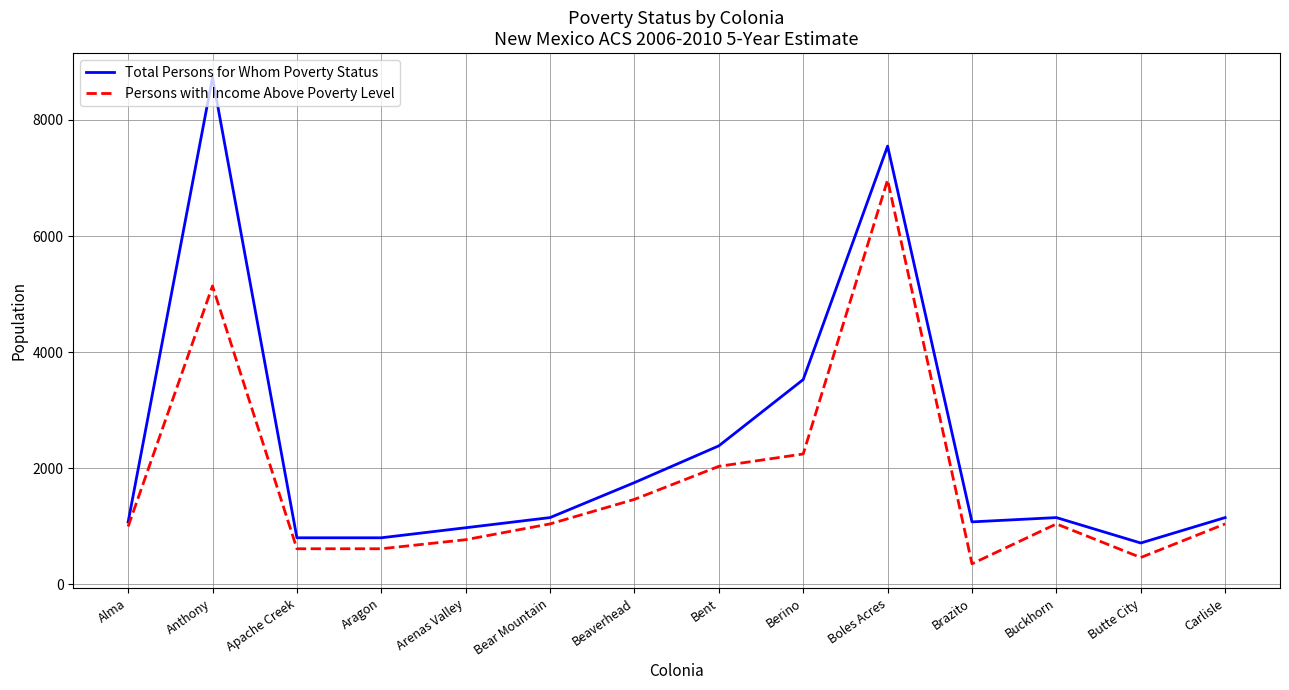

What is the difference between the highest and lowest values at Bear Mountain?

109